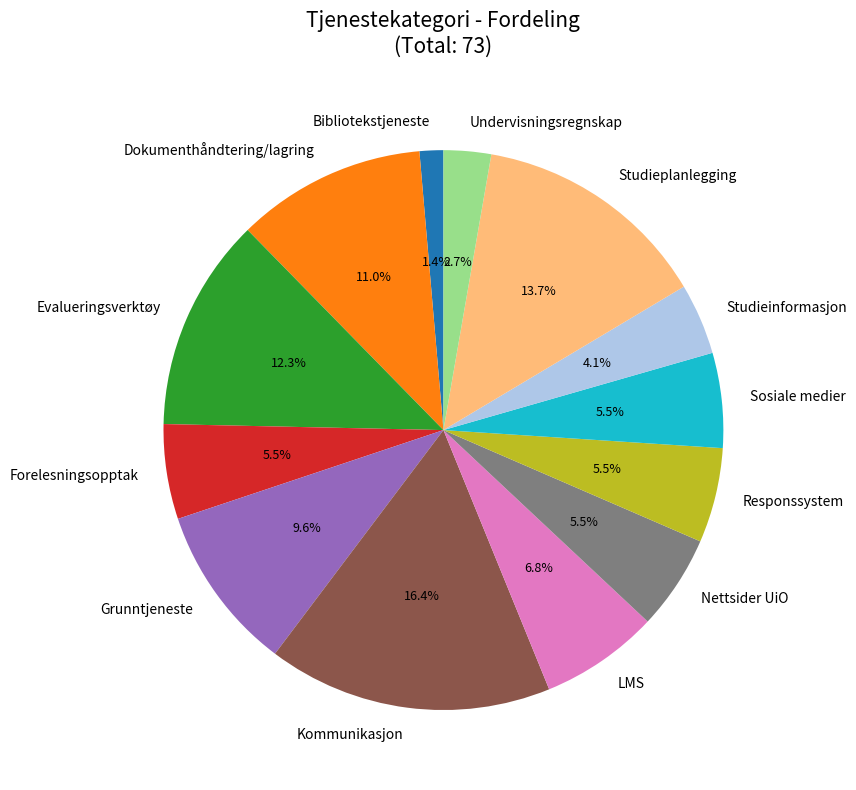

What percentage is the Dokumenthåndtering/lagring slice, to the nearest percent?

11%